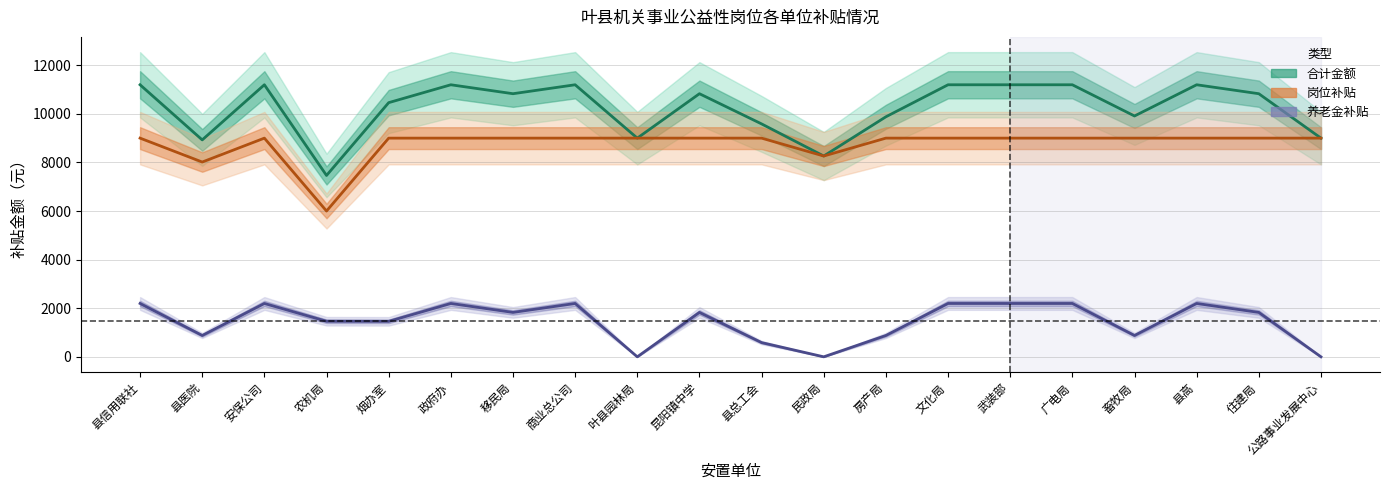

In 养老金补贴, how many points are higher than both neighbors (excluding endpoints)?

5